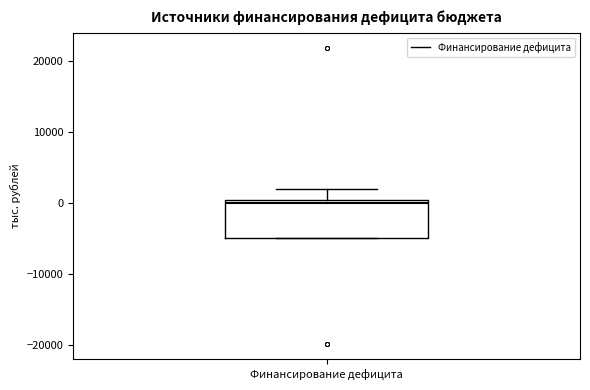

Transcribe this box plot: give where the median line is, the range the box spans, and where the two whiskers end, as read against the y-axis. The values are not printed on the chart, so give them approximately, as read against the axis.

median 0 (just below the box's upper edge), box -5000 to 0, whiskers -5000 to 2000